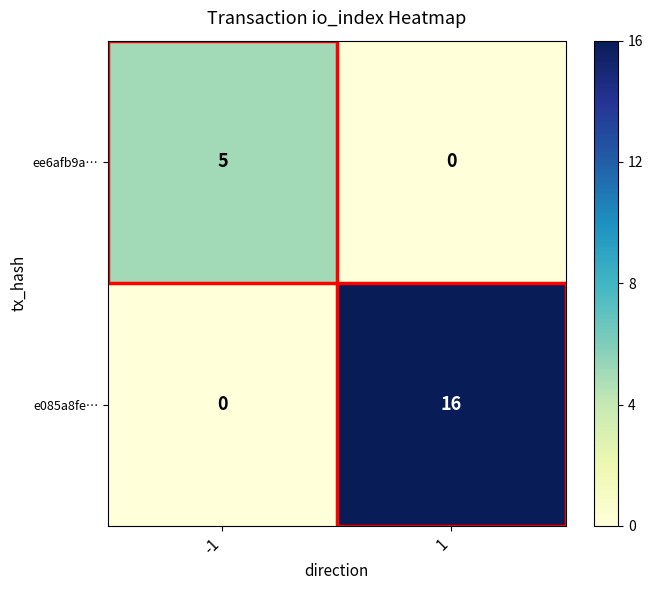

What is the difference between the ee6afb9a… values at 1 and -1?

5